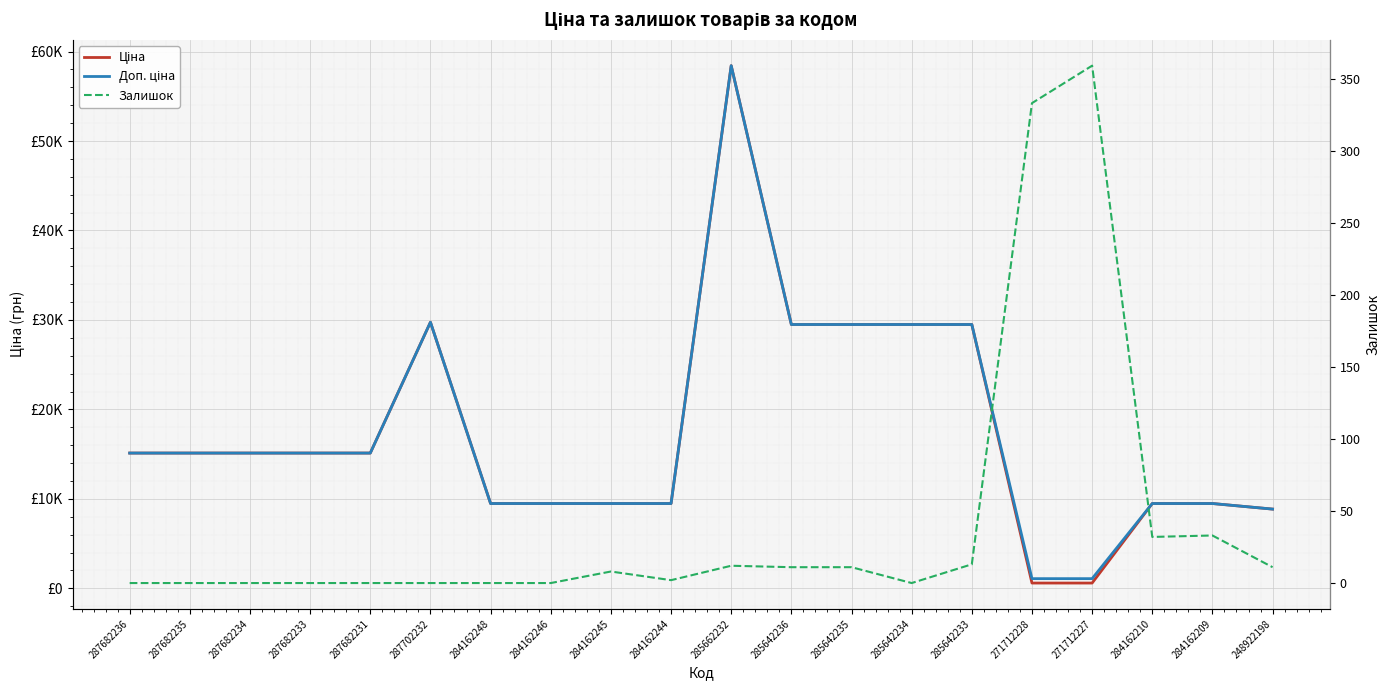

Is it true that Доп. ціна equals 6035.9 at 284162209?

False